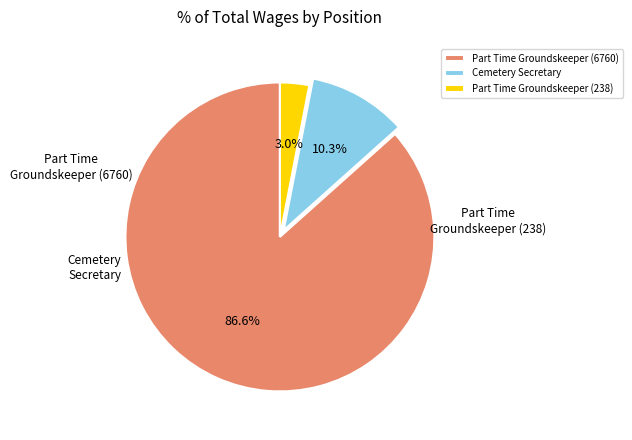

To the nearest percent, what portion does Cemetery Secretary represent?

10%